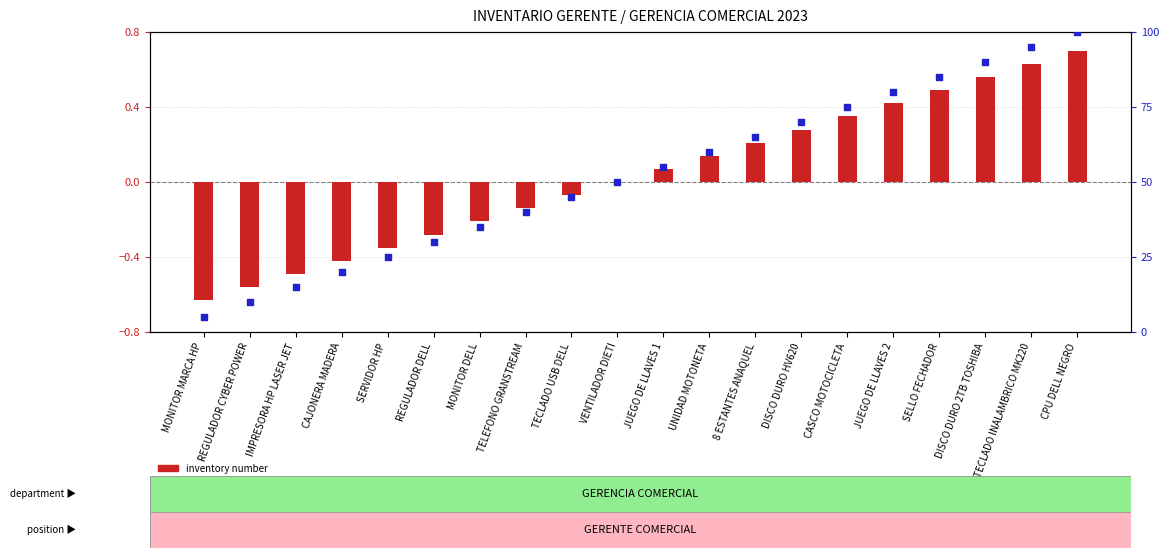

What are all the series names shown in the legend?

inventory number, item sequence